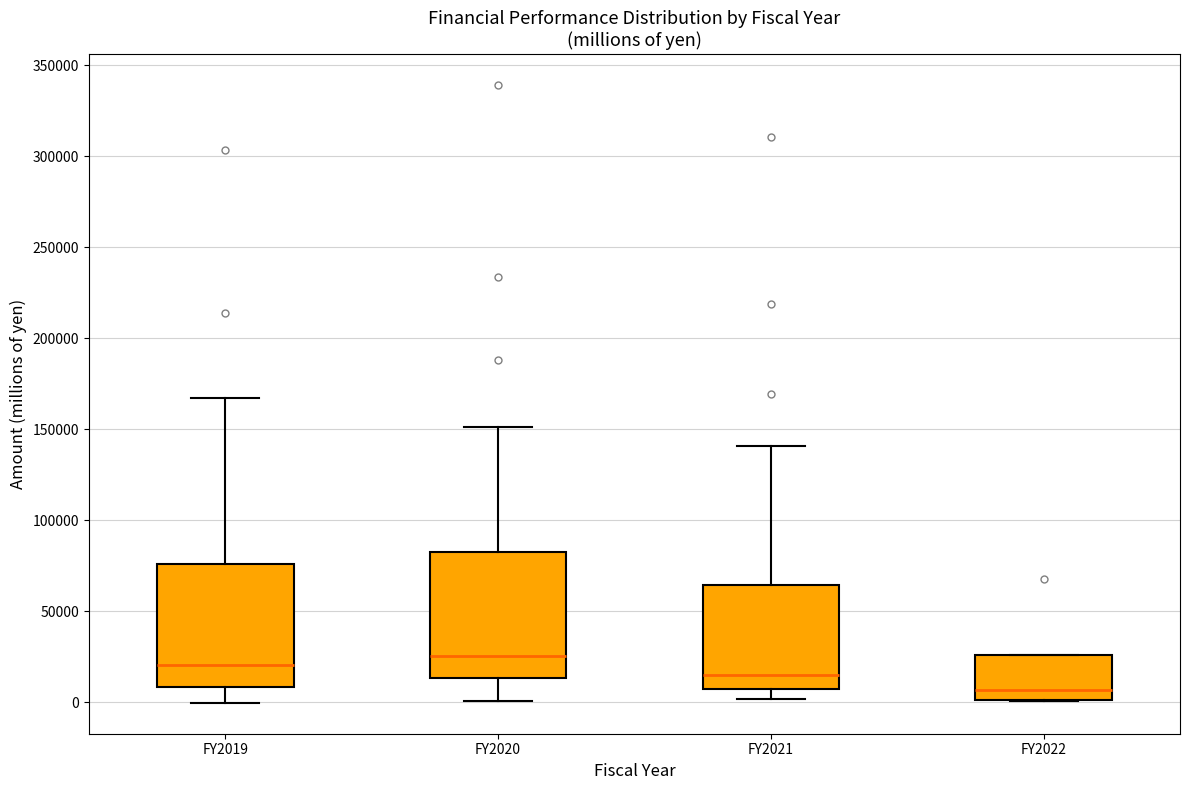

Which box has the lowest median line?

FY2022